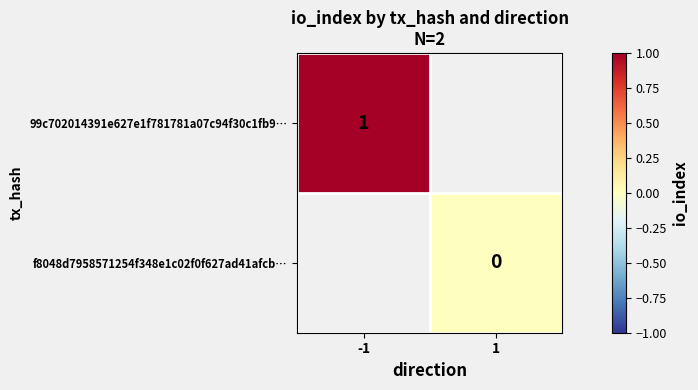

What is the maximum value shown in the chart?

1.0